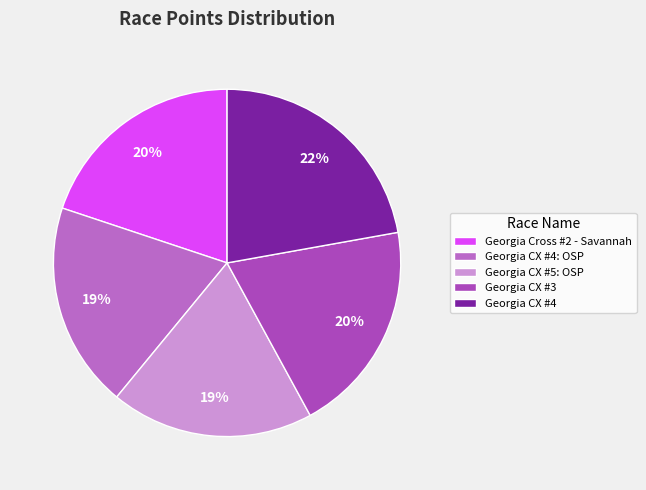

To the nearest percent, what is the combined percentage of Georgia CX #4: OSP and Georgia CX #5: OSP?

38%